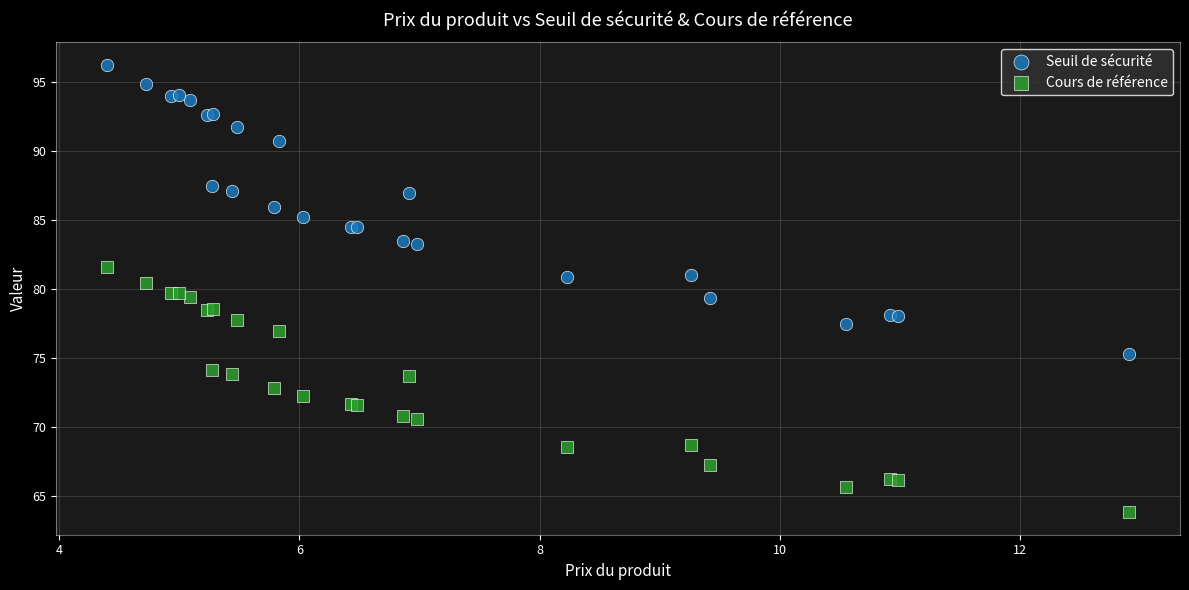

Which series contains the lowest Y value?

Cours de référence